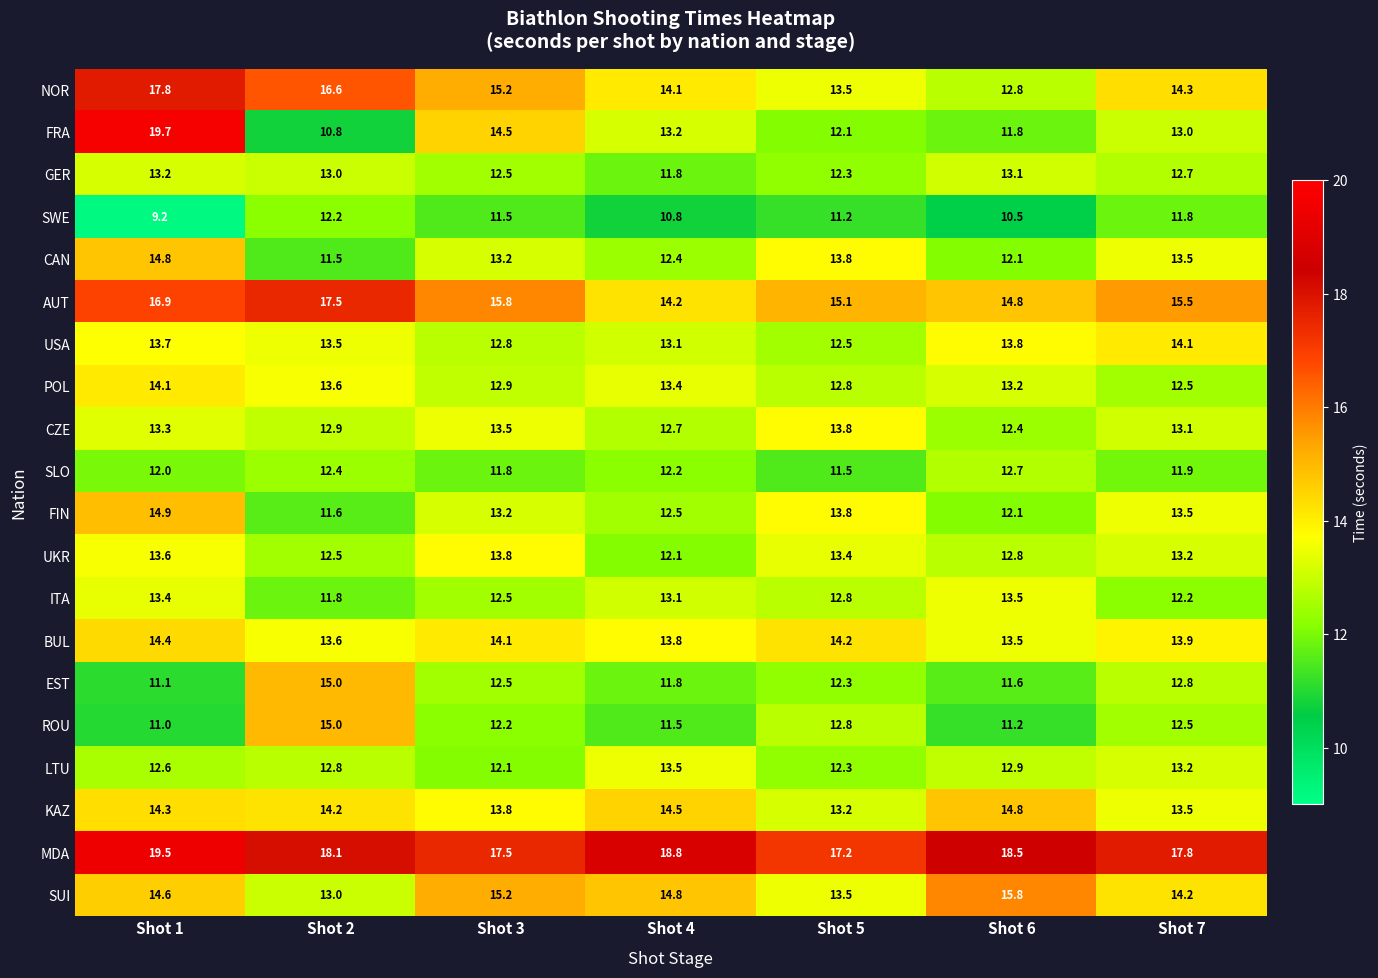

What is the maximum value shown in the chart?

19.7